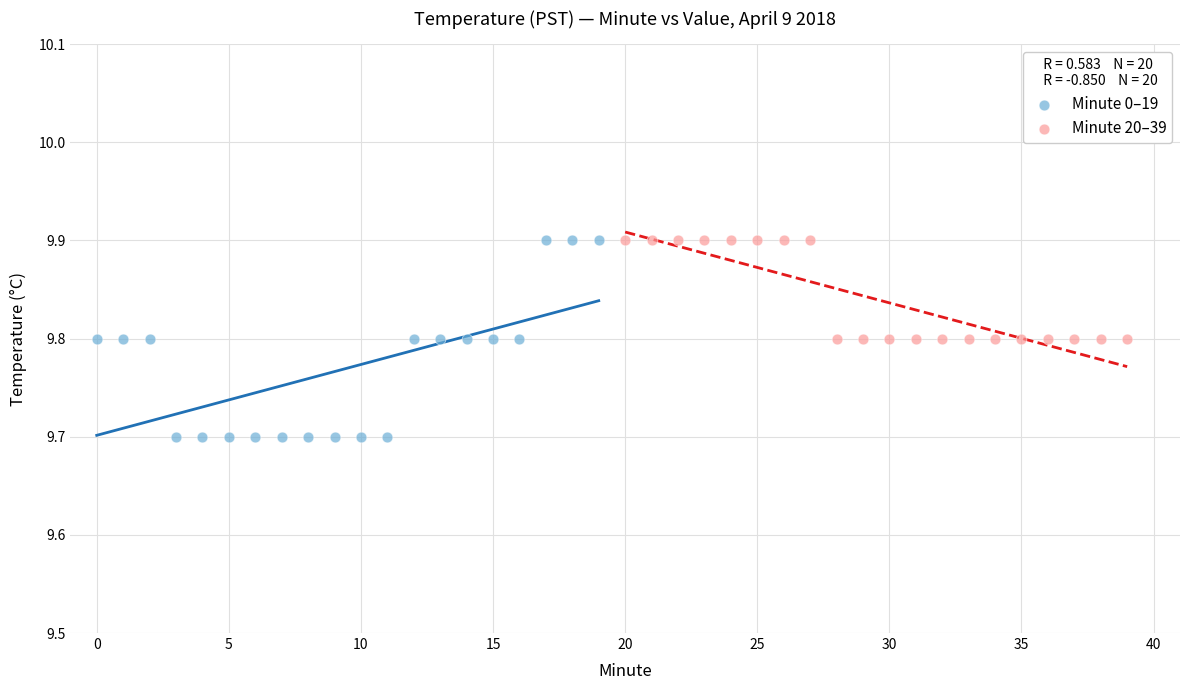

Which series has the widest spread of Y values?

Minute 0–19